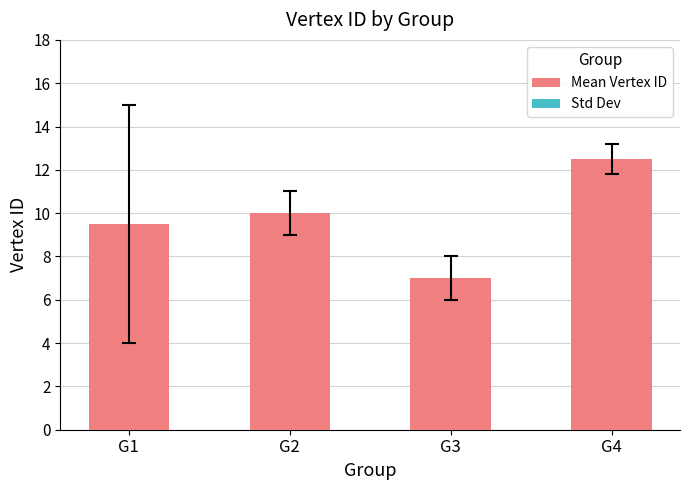

Reading right to left, what are all the values shown in this chart?

12.5	7.0	10.0	9.5